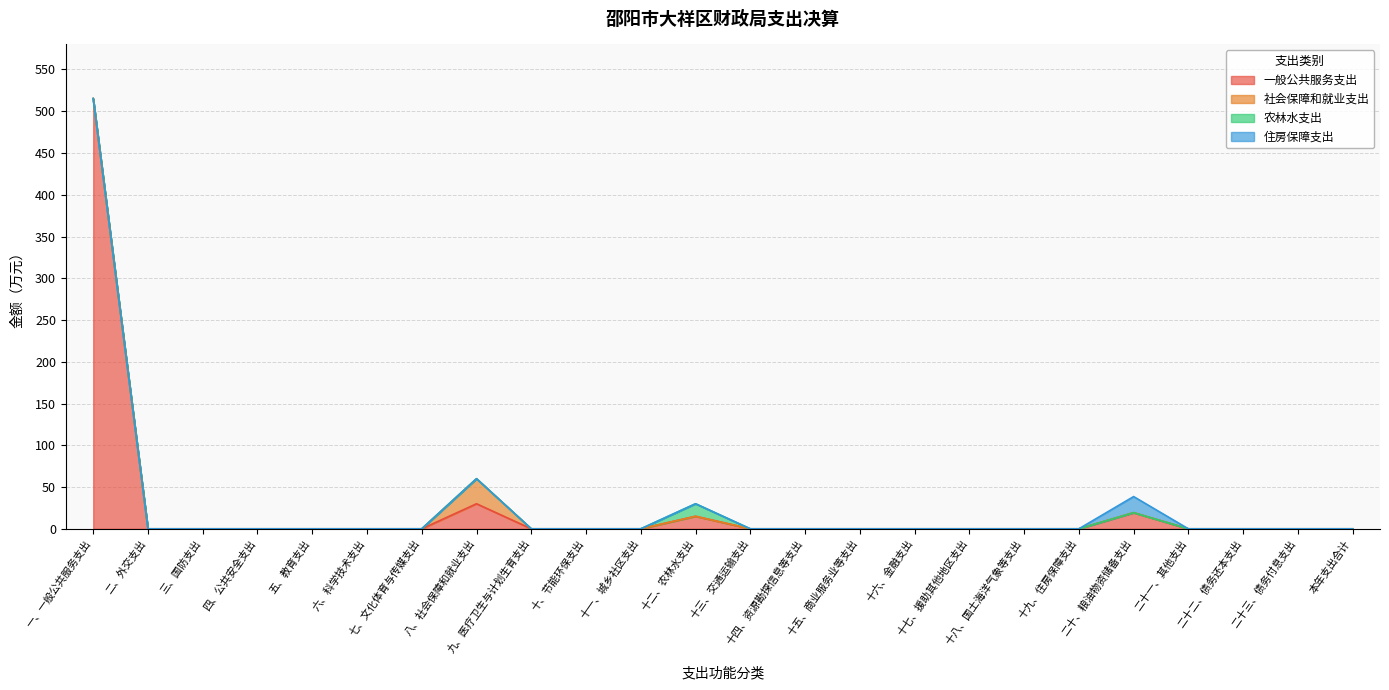

True or false: 一般公共服务支出 has more than 2 points higher than both neighbors.

True